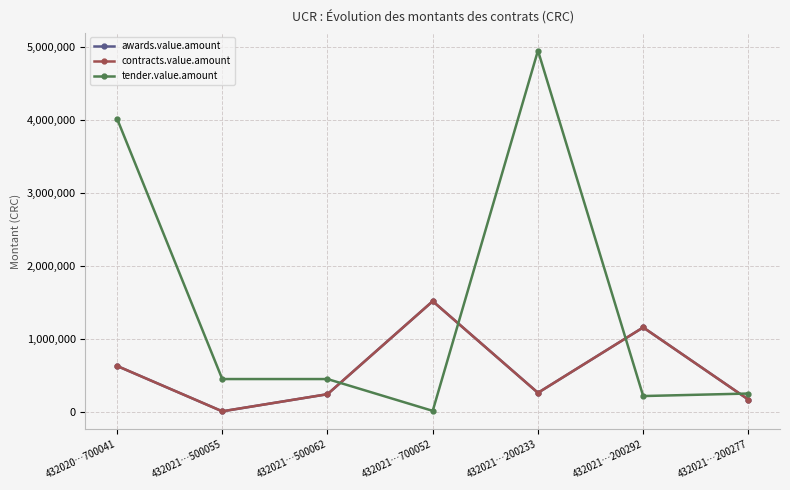

Is this an area chart (filled region under the line)?

No